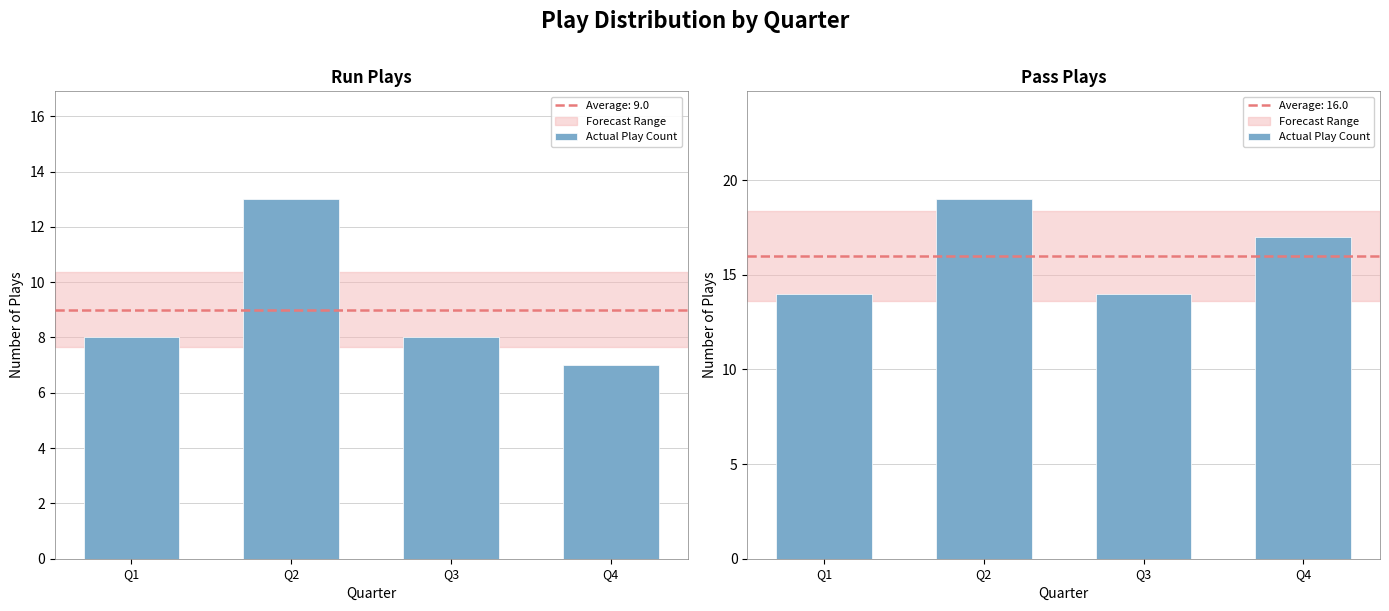

How many values are between 14 and 19?

4